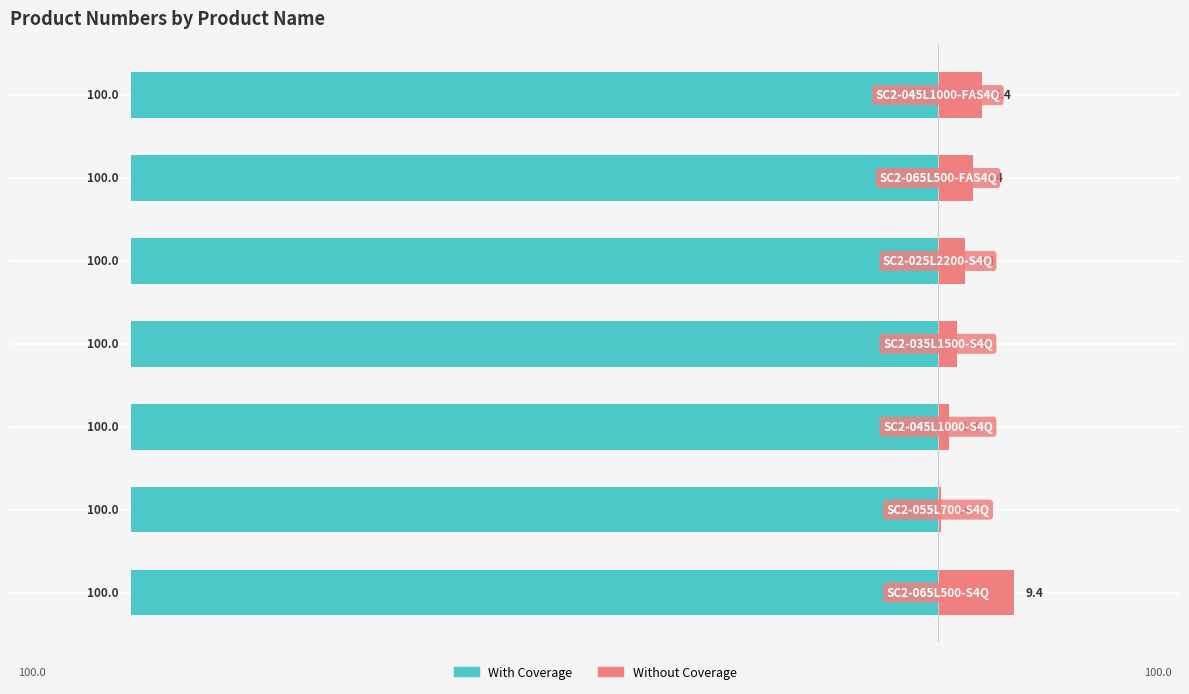

How many data points in Without Coverage are less than 3?

3